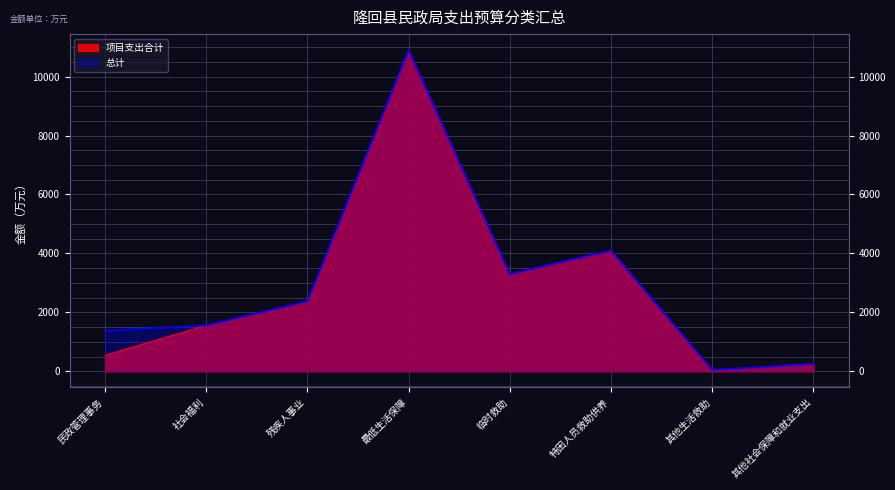

Reading right to left, list all the values displayed in this chart.

项目支出合计: 249.2	48.6	4100.0	3300.0	10895.0	2380.0	1560.0	546.0
总计: 249.2	48.6	4100.0	3300.0	10895.0	2380.0	1560.0	1379.5